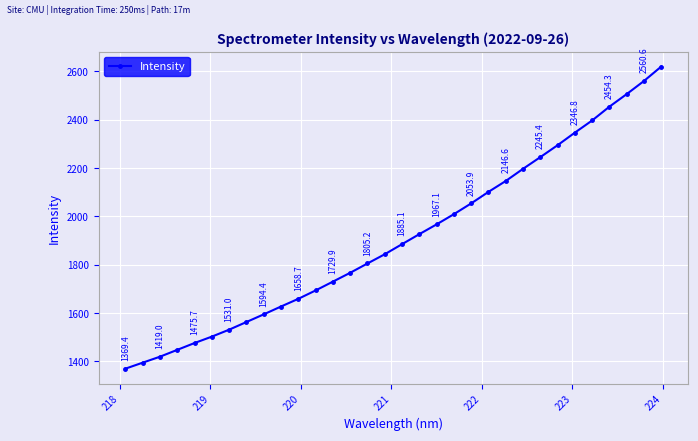

What is the difference between the maximum and second lowest values?

1225.9